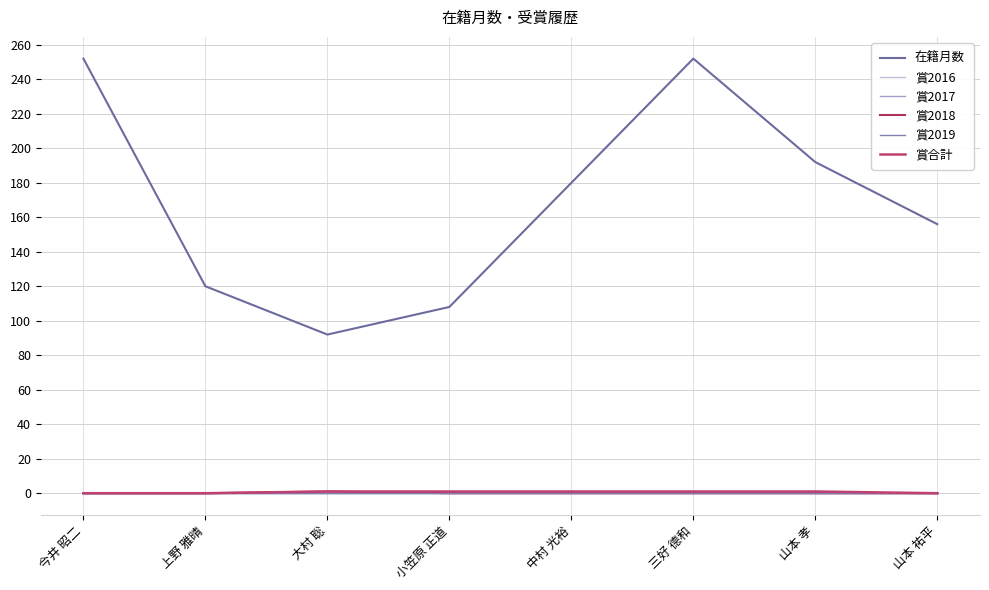

Reading left to right, transcribe all the data shown in this chart.

在籍月数: 今井 昭二=252	上野 雅晴=120	大村 聡=92	小笠原 正道=108	中村 光裕=180	三好 德和=252	山本 孝=192	山本 祐平=156
賞2016: 今井 昭二=0	上野 雅晴=0	大村 聡=0	小笠原 正道=0	中村 光裕=0	三好 德和=0	山本 孝=0	山本 祐平=0
賞2017: 今井 昭二=0	上野 雅晴=0	大村 聡=0	小笠原 正道=0	中村 光裕=0	三好 德和=0	山本 孝=0	山本 祐平=0
賞2018: 今井 昭二=0	上野 雅晴=0	大村 聡=1	小笠原 正道=0	中村 光裕=0	三好 德和=0	山本 孝=0	山本 祐平=0
賞2019: 今井 昭二=0	上野 雅晴=0	大村 聡=0	小笠原 正道=0	中村 光裕=0	三好 德和=0	山本 孝=0	山本 祐平=0
賞合計: 今井 昭二=0	上野 雅晴=0	大村 聡=1	小笠原 正道=1	中村 光裕=1	三好 德和=1	山本 孝=1	山本 祐平=0